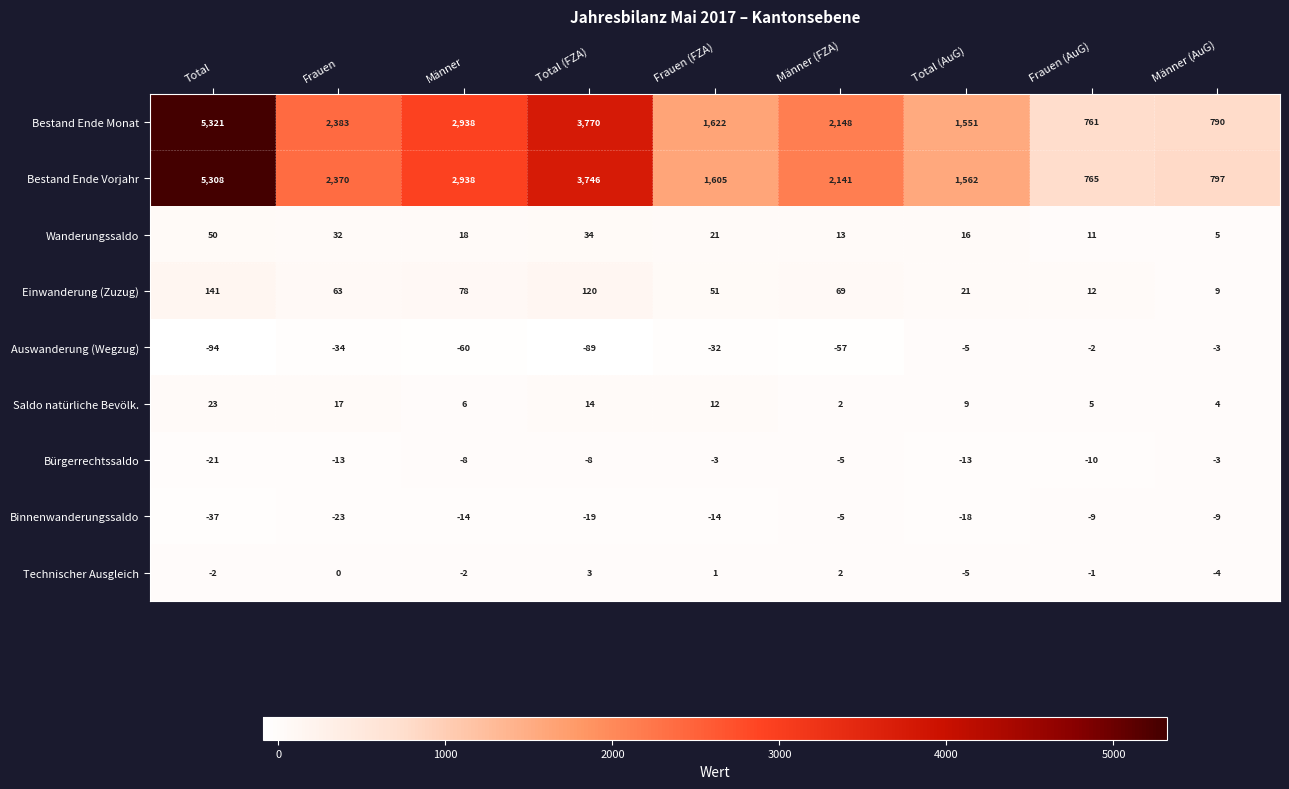

What is the sum of all Technischer Ausgleich values?

-8